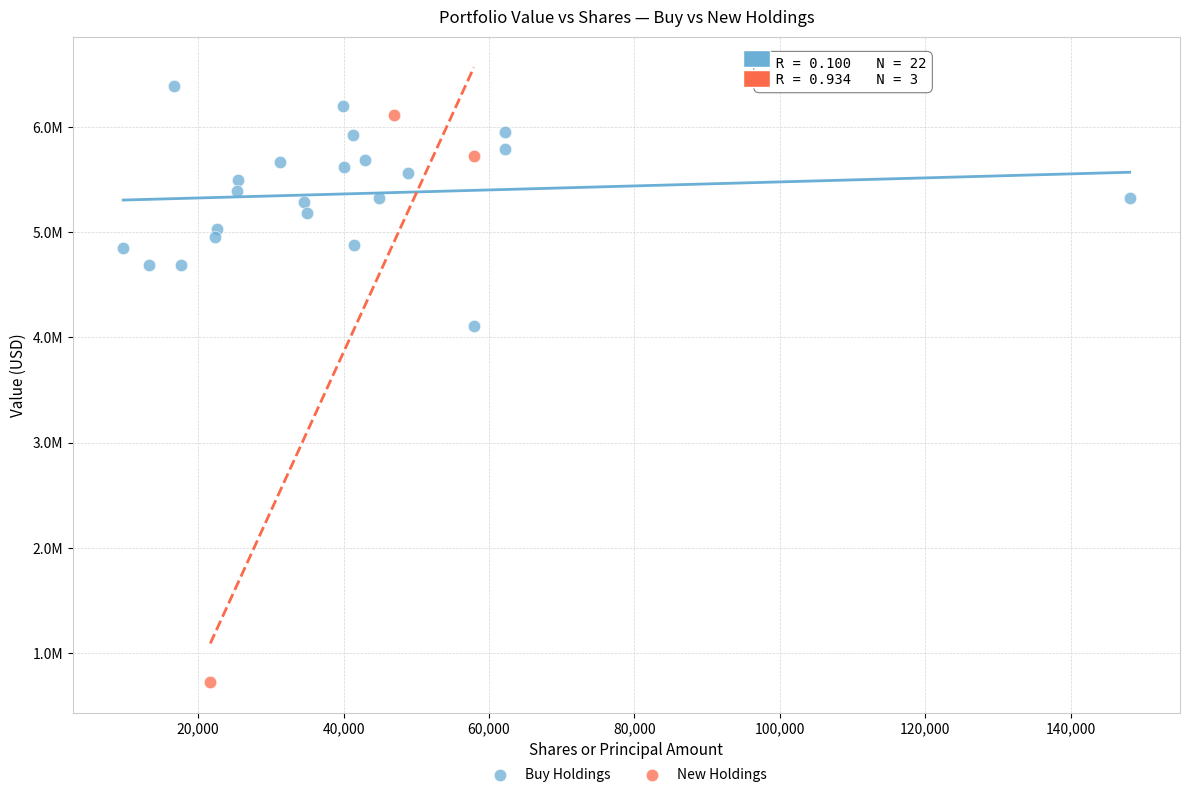

What are all the series names shown in the legend?

Buy Holdings, New Holdings